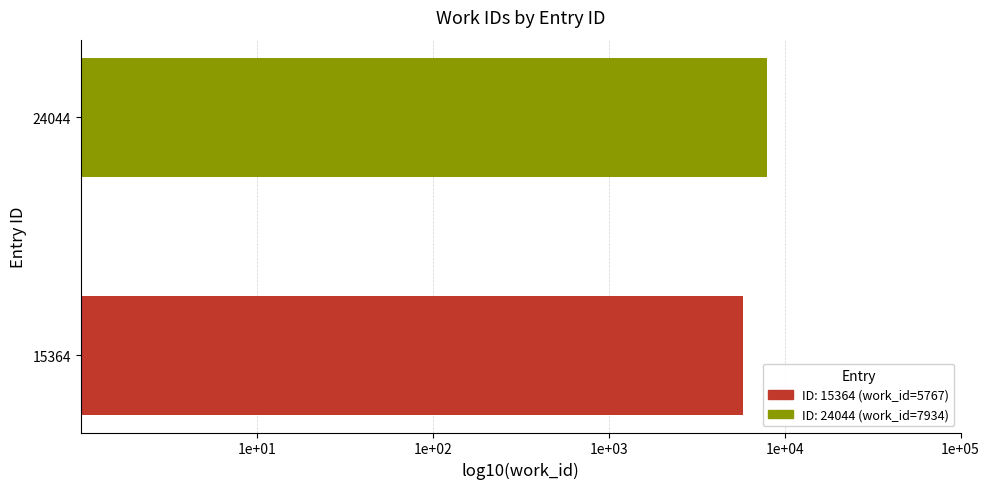

Are the bars horizontal?

Yes